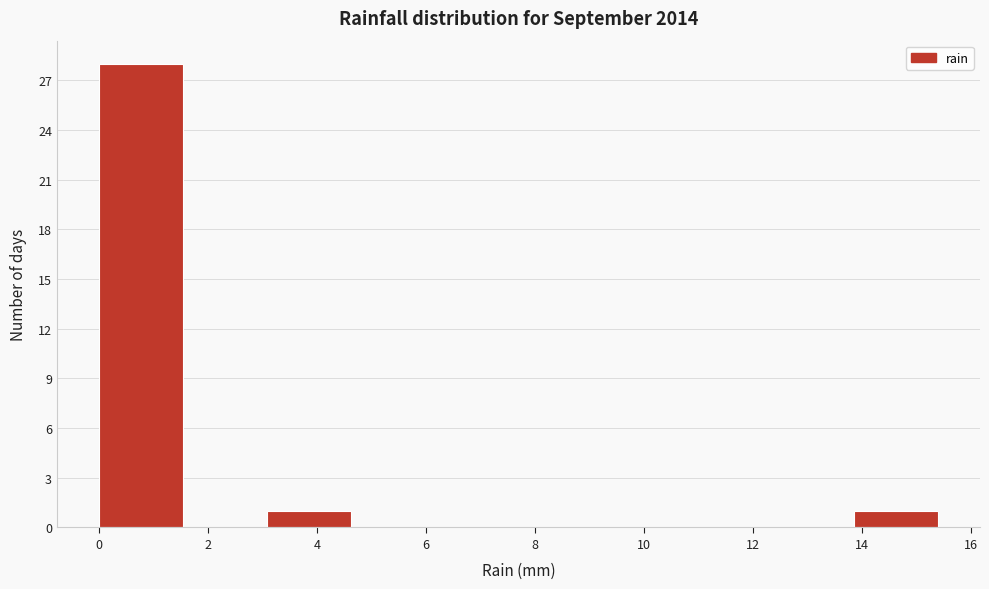

What is the height of the bar covering 3.08 to 4.62 on the x-axis? Neither the bar edges nor the heights are printed on the chart, so give them approximately, as read against the axes.

1